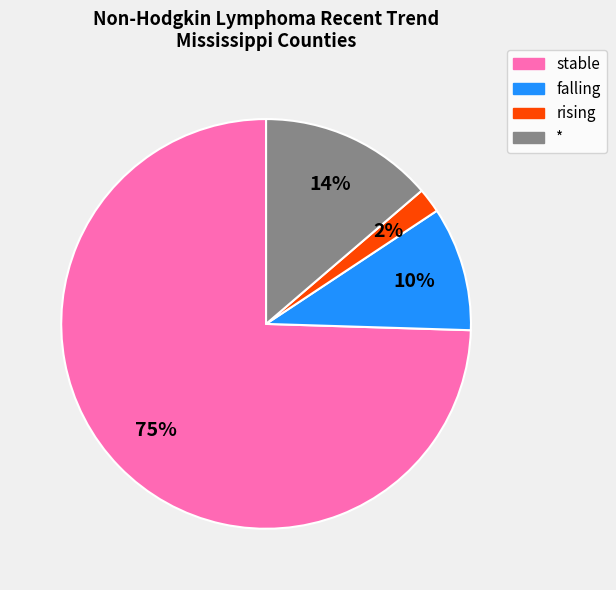

Between * and falling, which is larger?

*